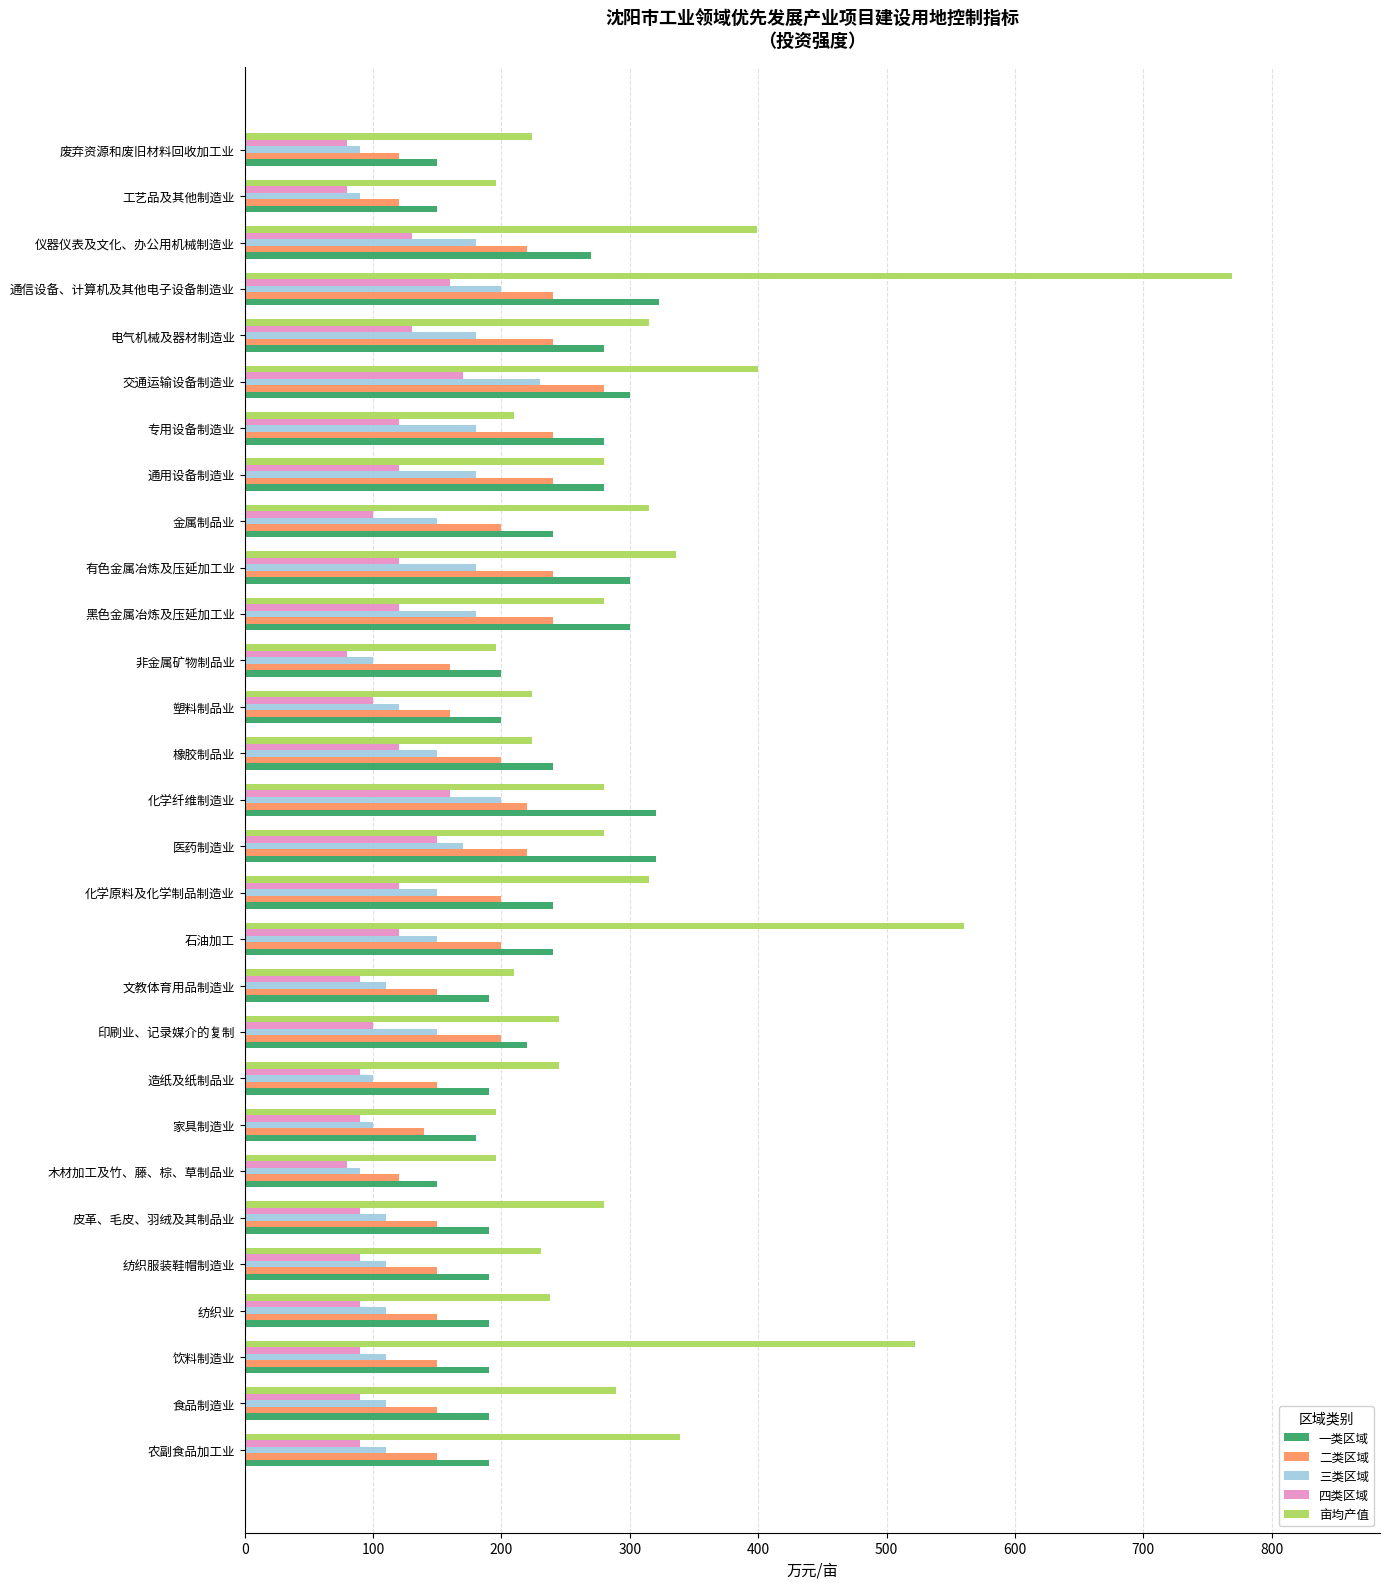

Which series changed the most between 食品制造业 and 黑色金属冶炼及压延加工业?

一类区域